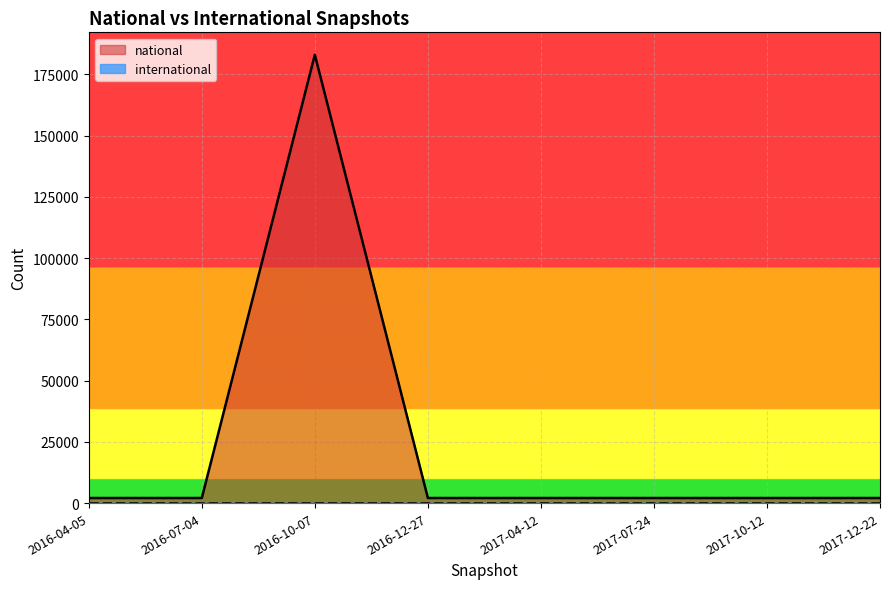

Which series has the largest total across all categories?

national